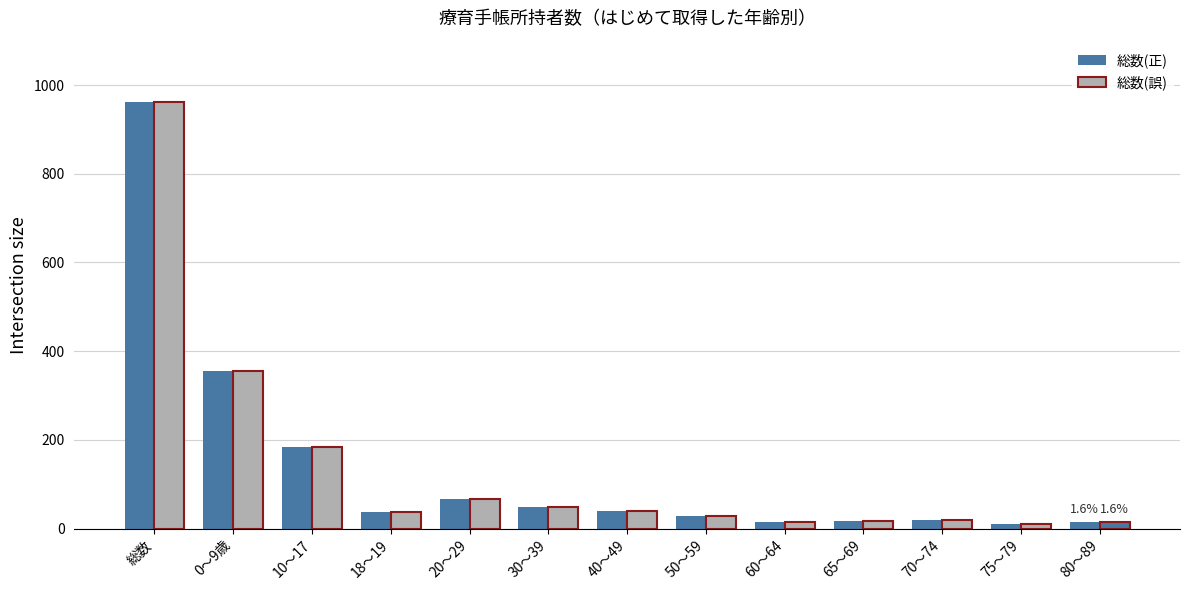

The value of 総数(正) at 18～19 is 16. True or false?

False